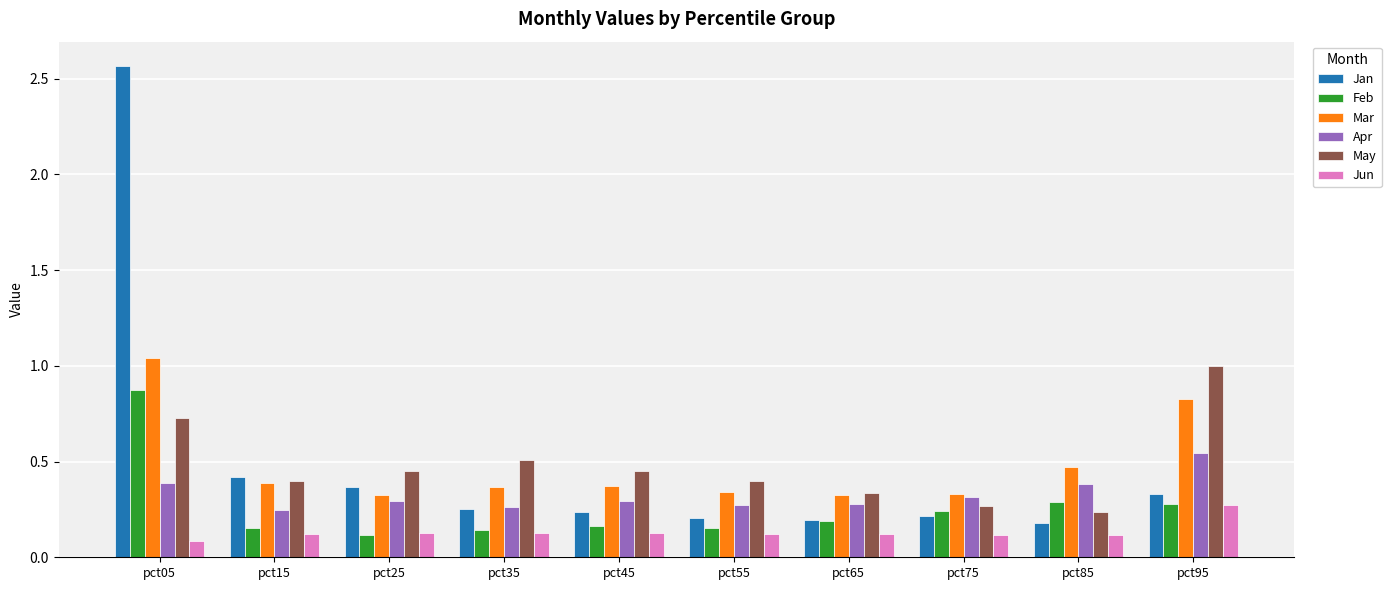

What is the difference between the maximum and minimum values in the Feb series?

0.8